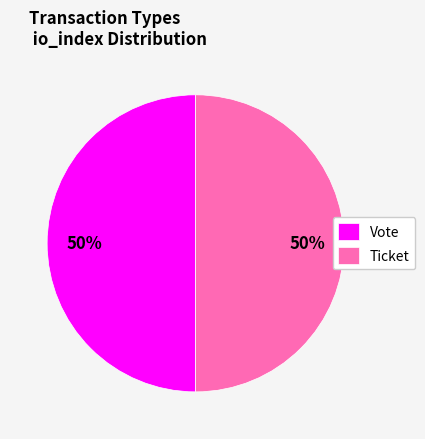

Is it true that Ticket is 12% of the pie?

False